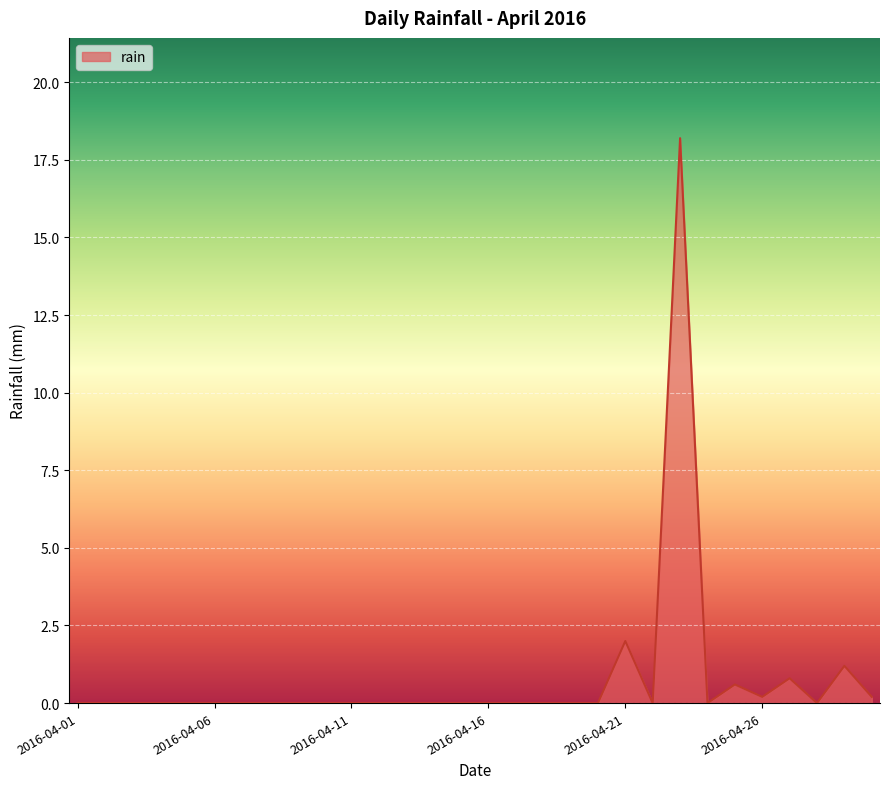

What is the difference between the maximum and minimum values?

18.2